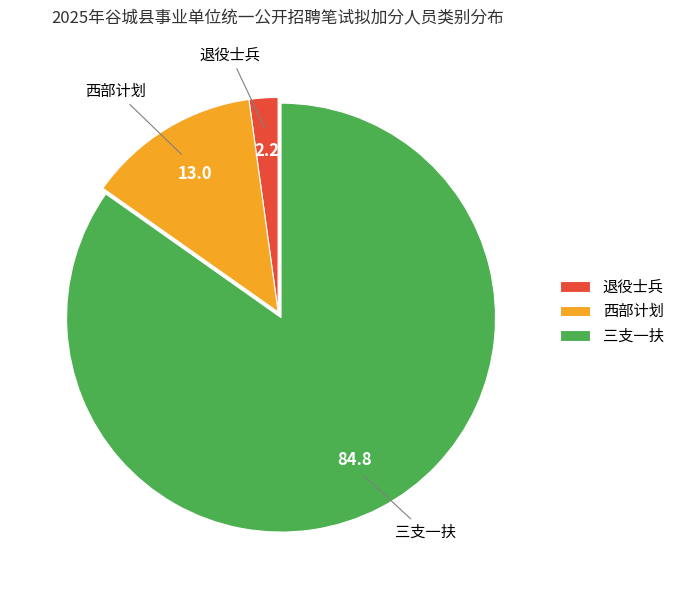

How many slices are in this pie chart?

3